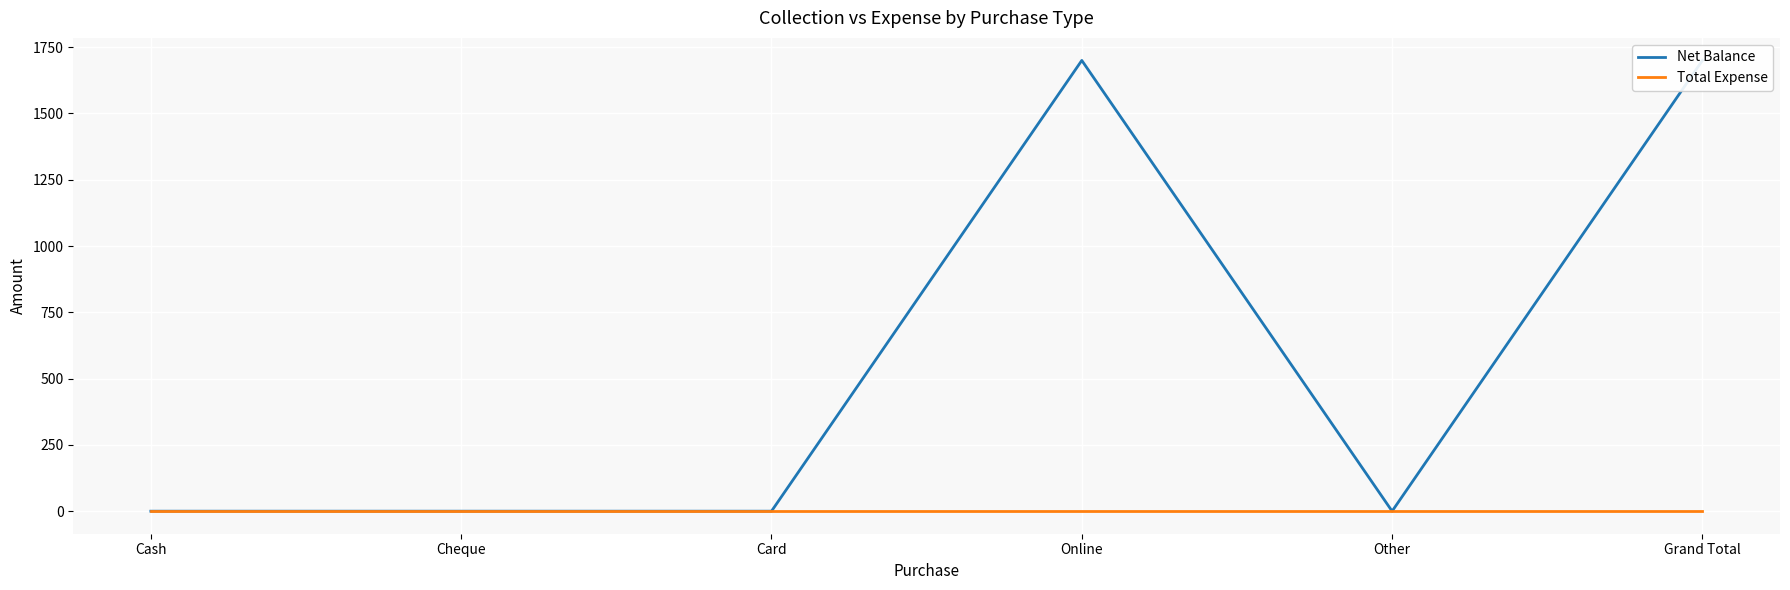

At which category is the sum across all series the highest?

Online